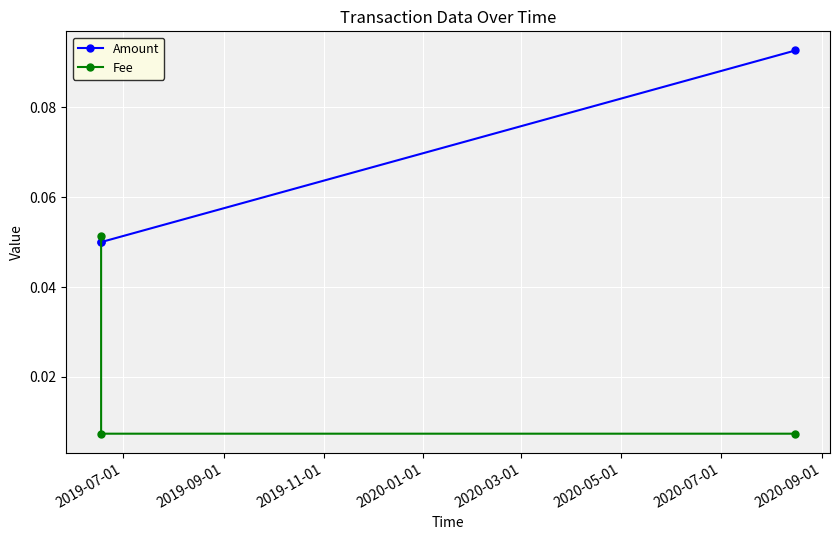

Does the chart have visible grid lines?

Yes